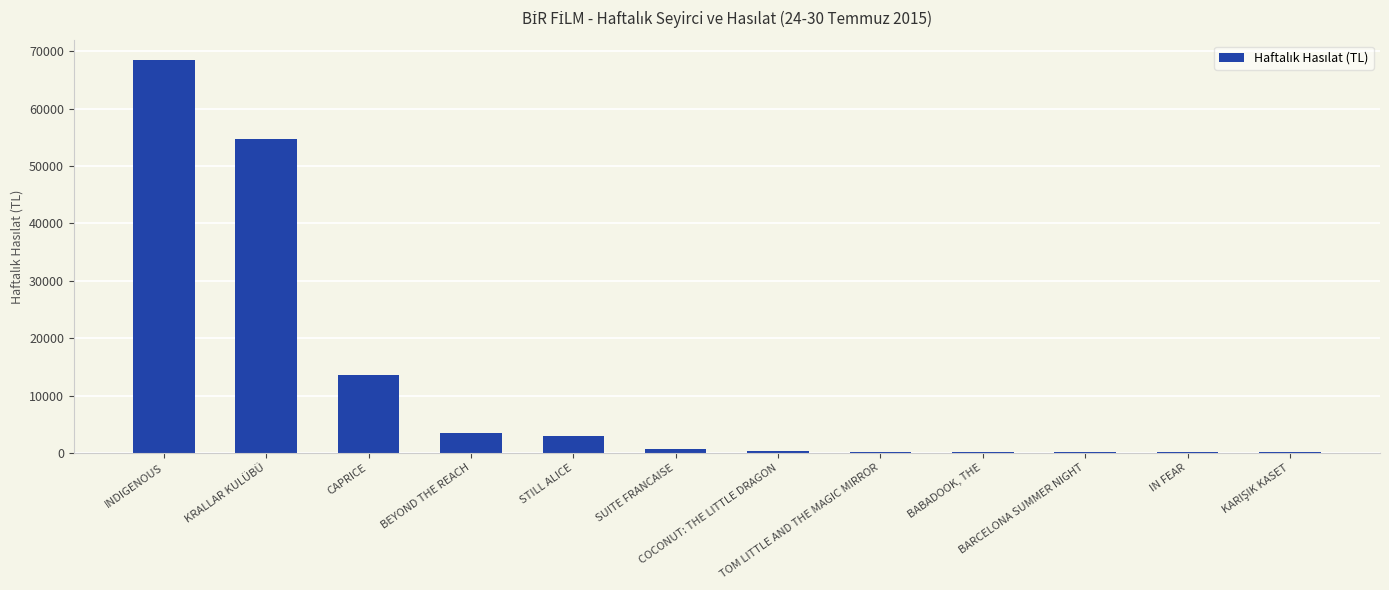

What is the sum of all values?

145076.7